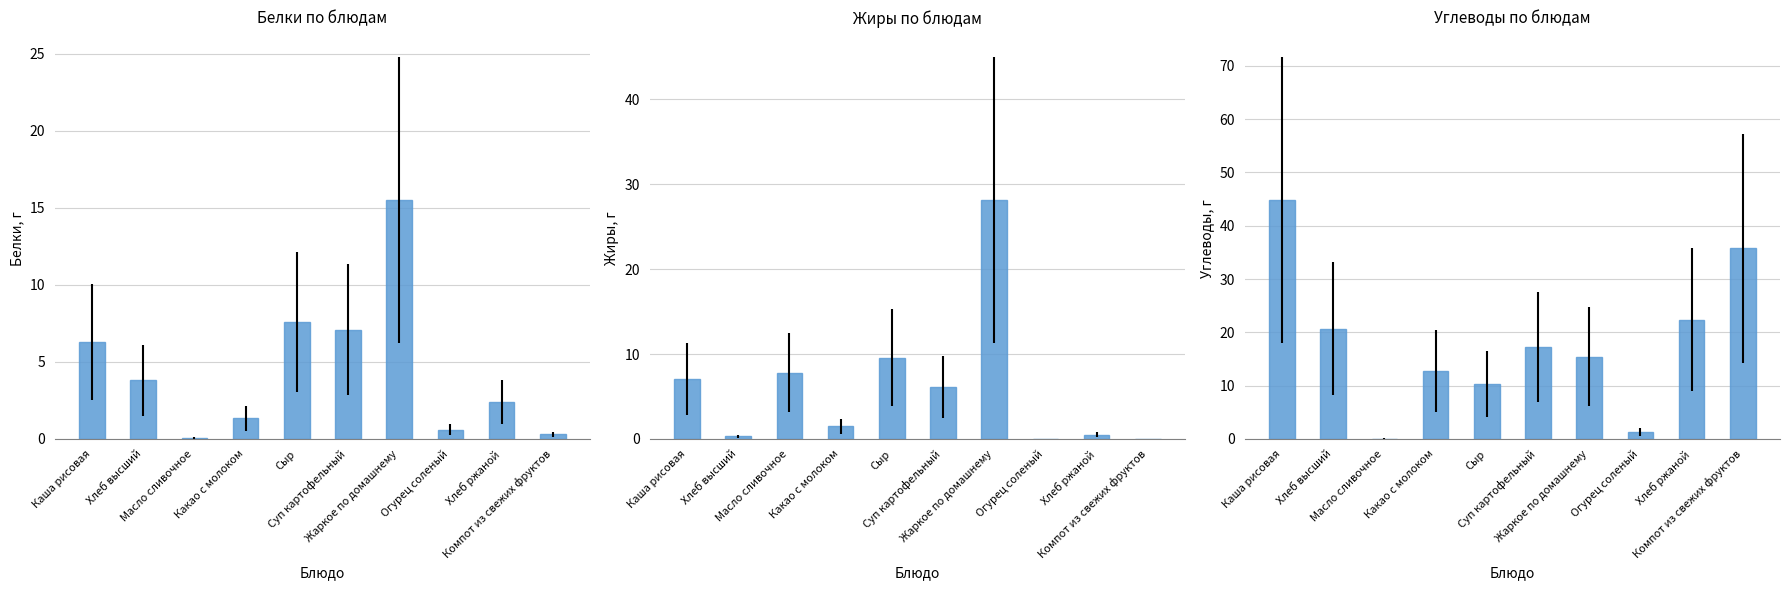

Rank the categories by Жиры value from lowest to highest.

Огурец соленый, Компот из свежих фруктов, Хлеб высший, Хлеб ржаной, Какао с молоком, Суп картофельный, Каша рисовая, Масло сливочное, Сыр, Жаркое по домашнему